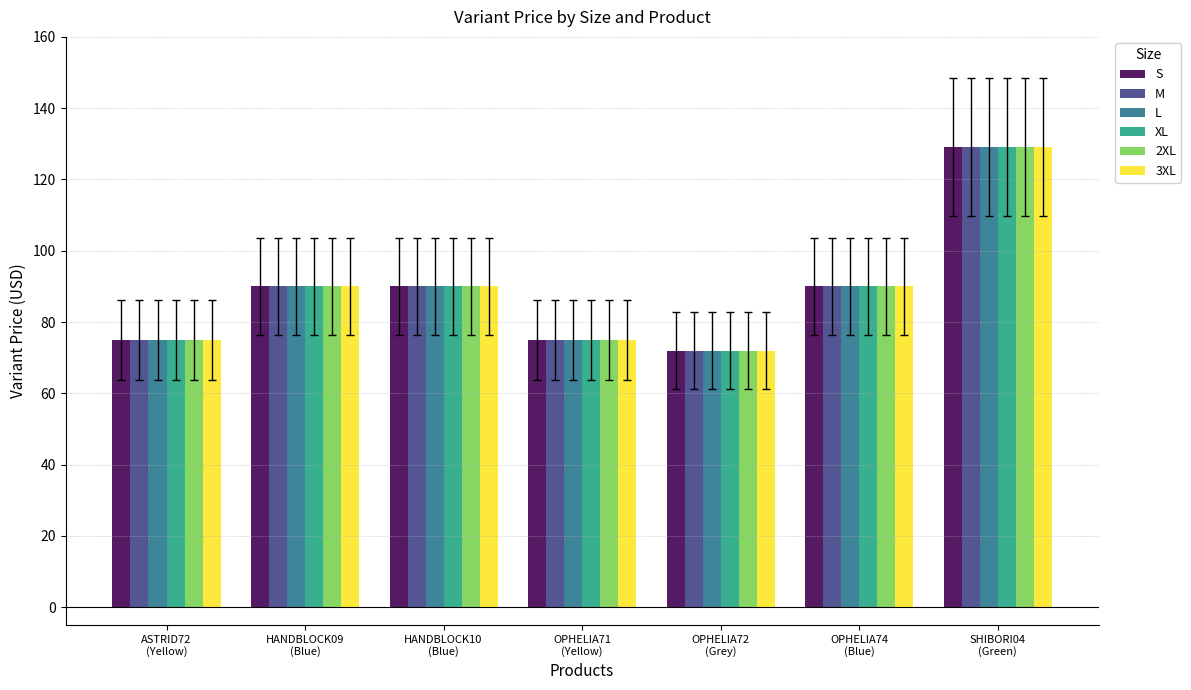

How many data points in 3XL are less than 90?

3